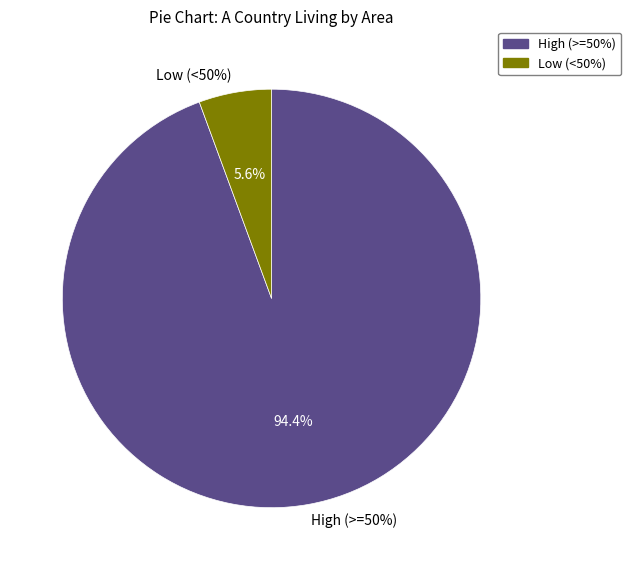

Is Edmondsham the majority of the pie?

No